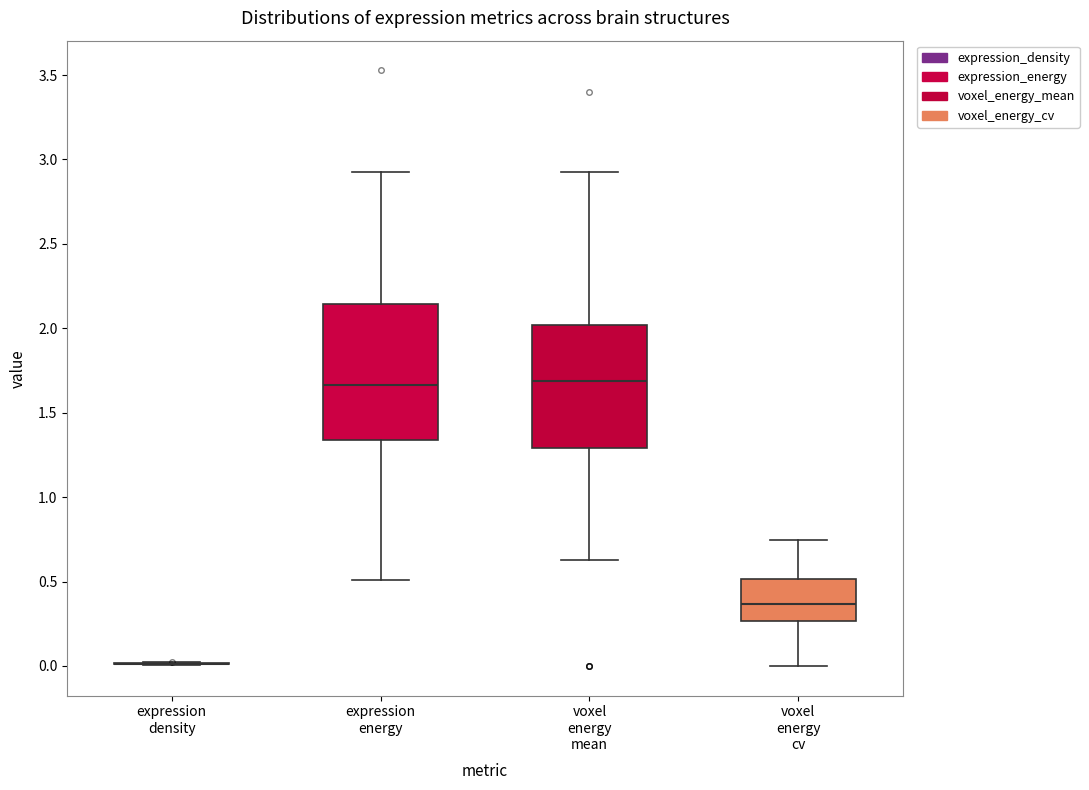

Where does the median line of the box for expression energy sit on the y-axis? The values are not printed on the chart, so give them approximately, as read against the axis.

1.65